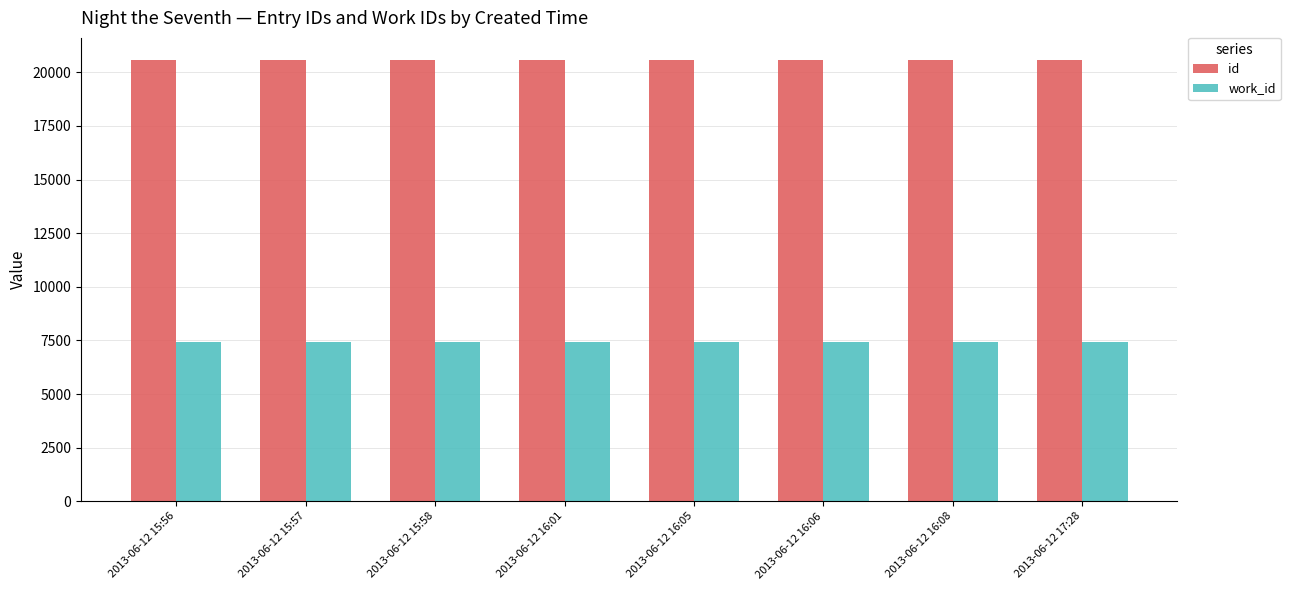

Rank the series by their average value, from highest to lowest.

id, work_id